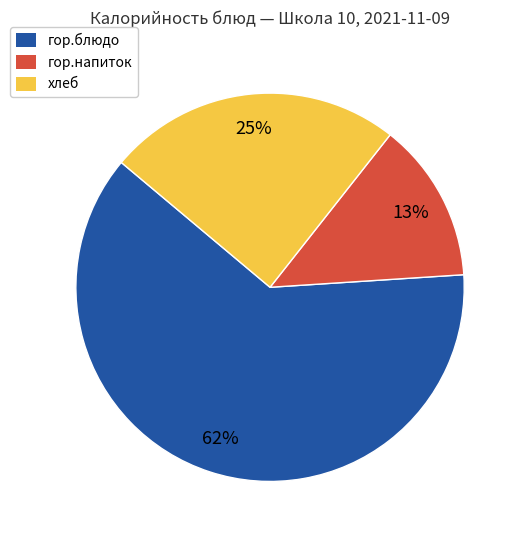

Rank the categories by value from lowest to highest.

гор.напиток, хлеб, гор.блюдо